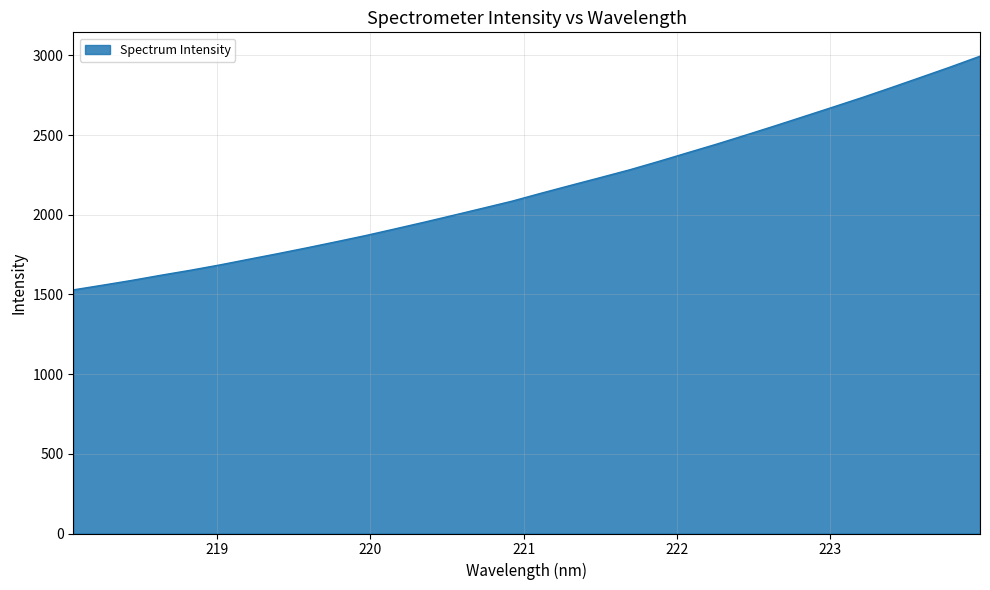

How many lines are shown in the chart?

1